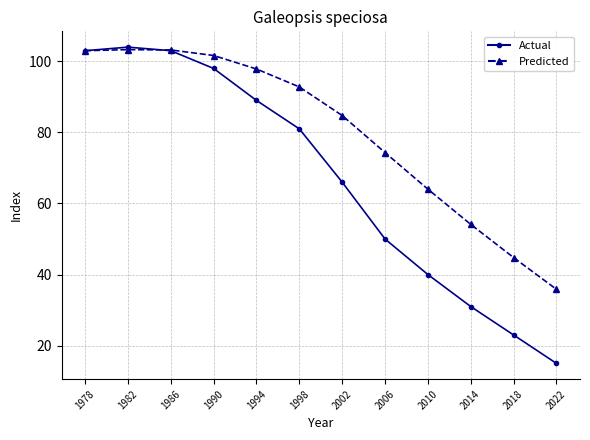

Is this an area chart (filled region under the line)?

No